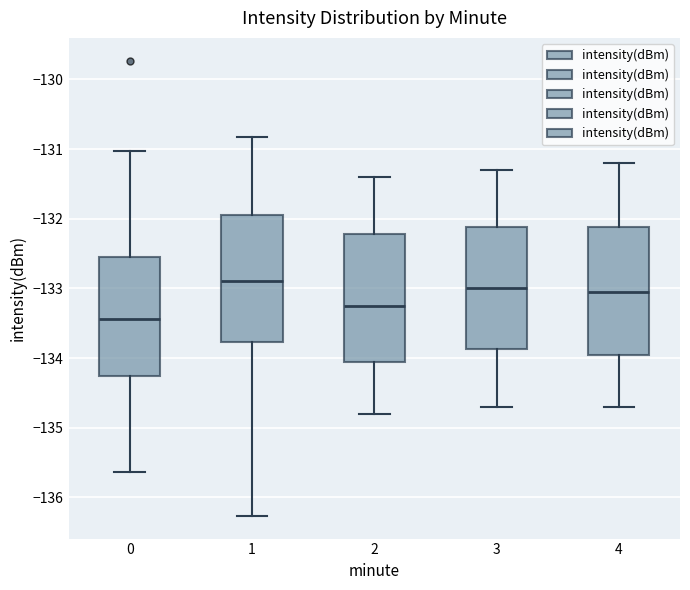

Where does the median line of the box at x = 0 sit on the y-axis? The values are not printed on the chart, so give them approximately, as read against the axis.

-133.4